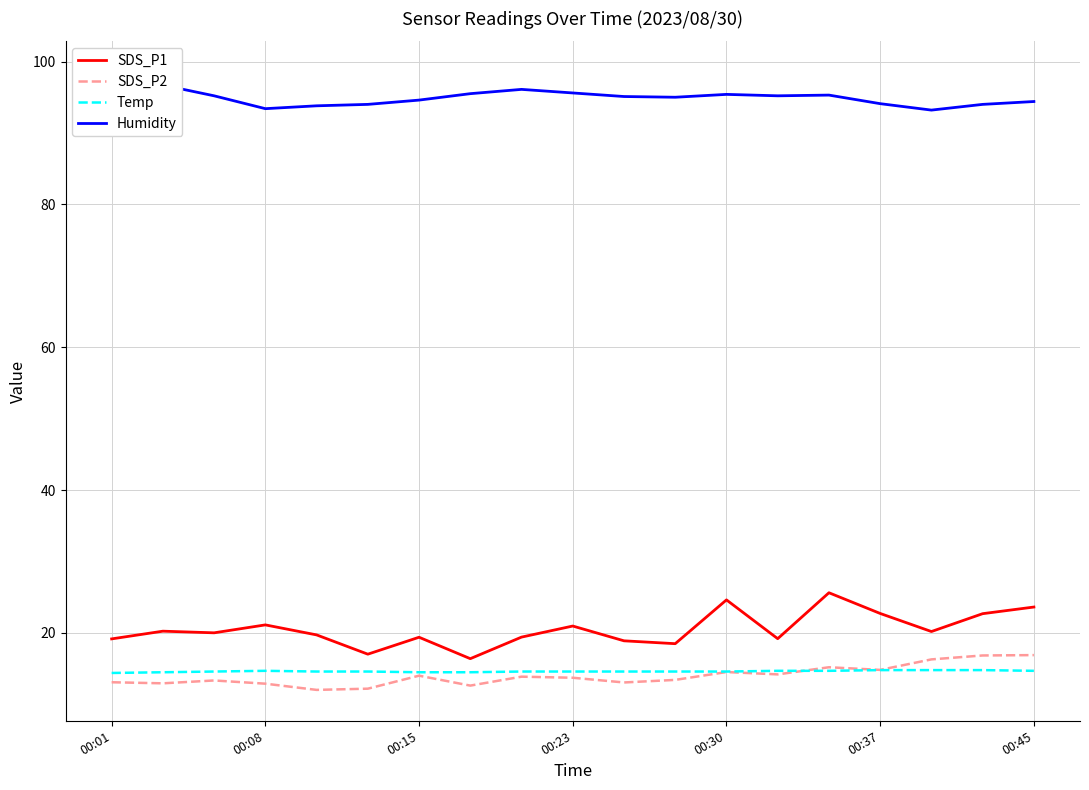

Does the chart have visible grid lines?

Yes